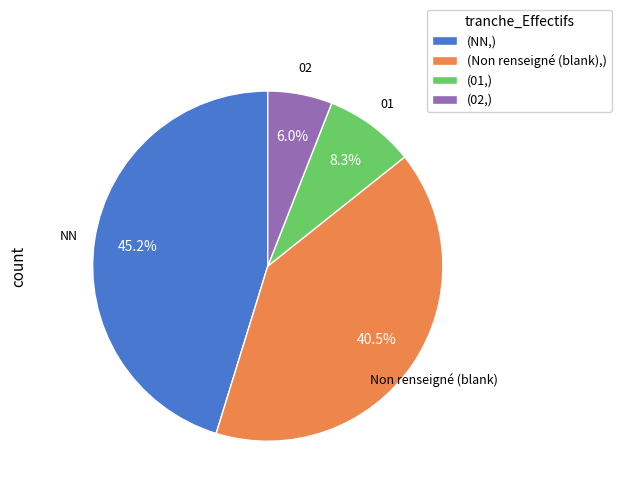

Which has a higher value, (02,) or (Non renseigné (blank),)?

(Non renseigné (blank),)